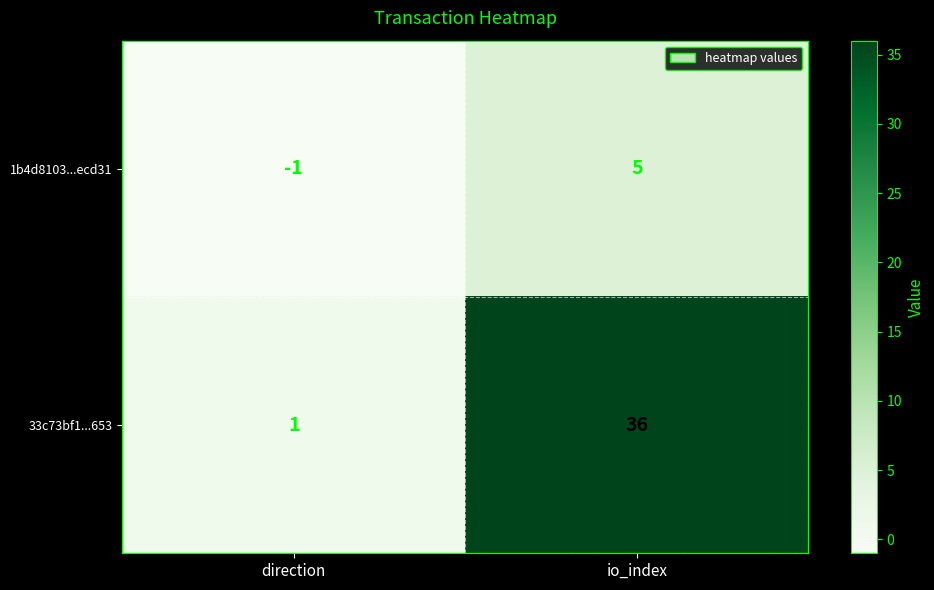

Between direction and io_index, which series saw the biggest shift?

33c73bf1...653